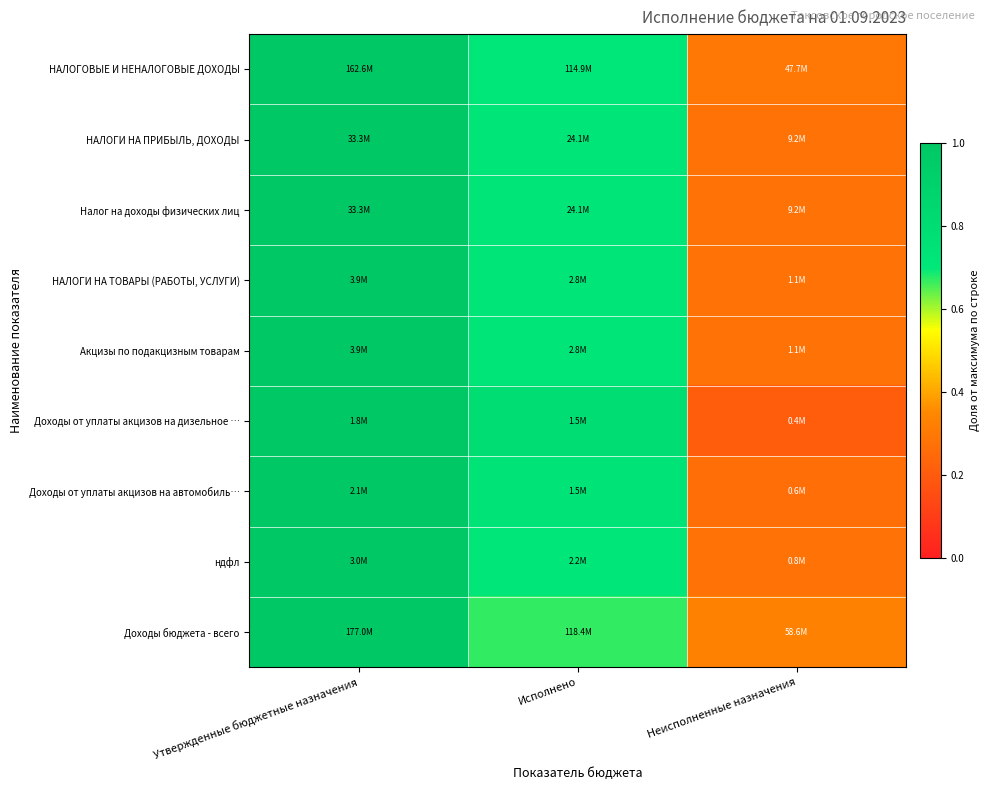

What is the total value across all series at Утвержденные бюджетные назначения?

9.0